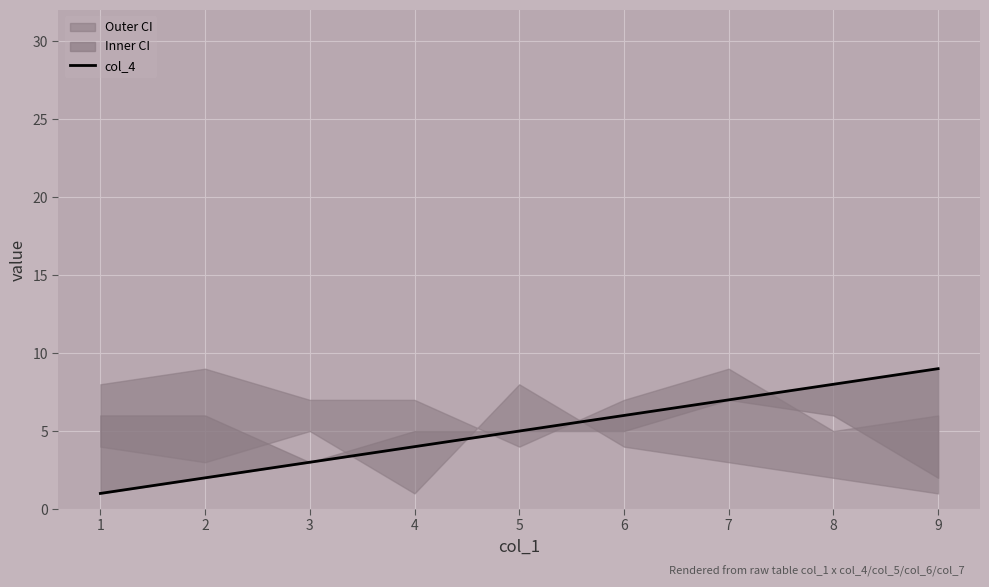

What is the difference between the second highest and minimum values?

7